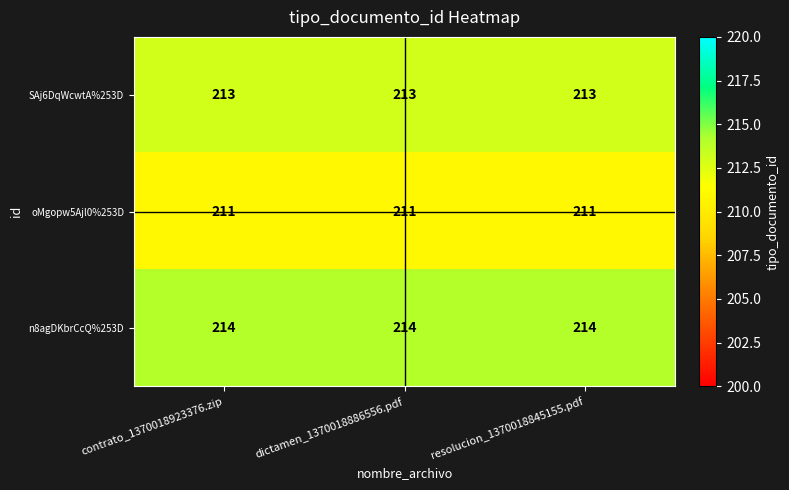

What is the total value across all series at dictamen_1370018886556.pdf?

638